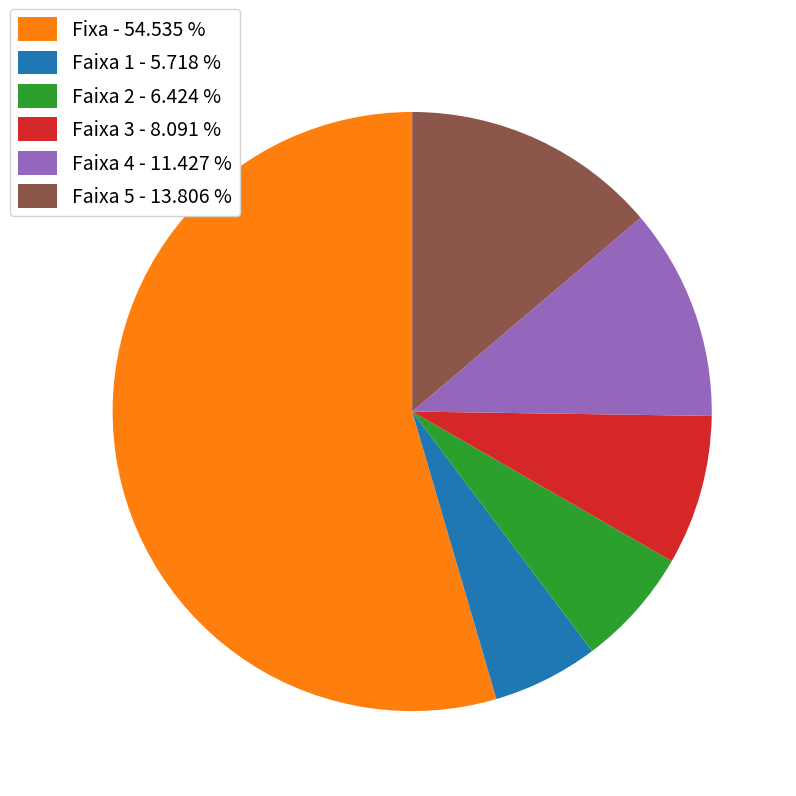

Does any single category account for the majority?

Yes